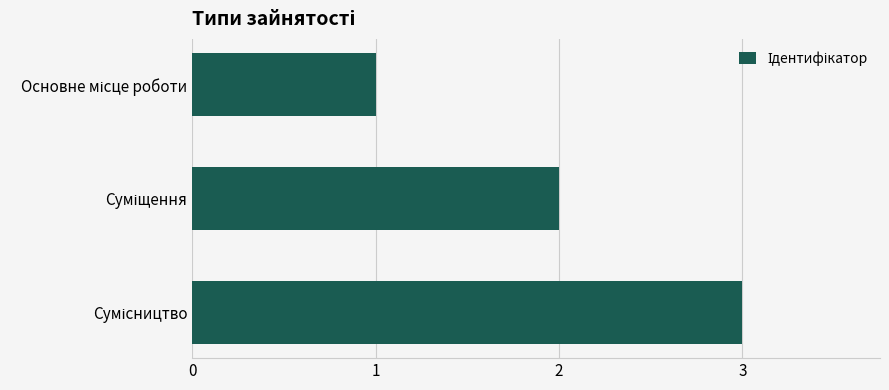

What is the sum of all values?

6